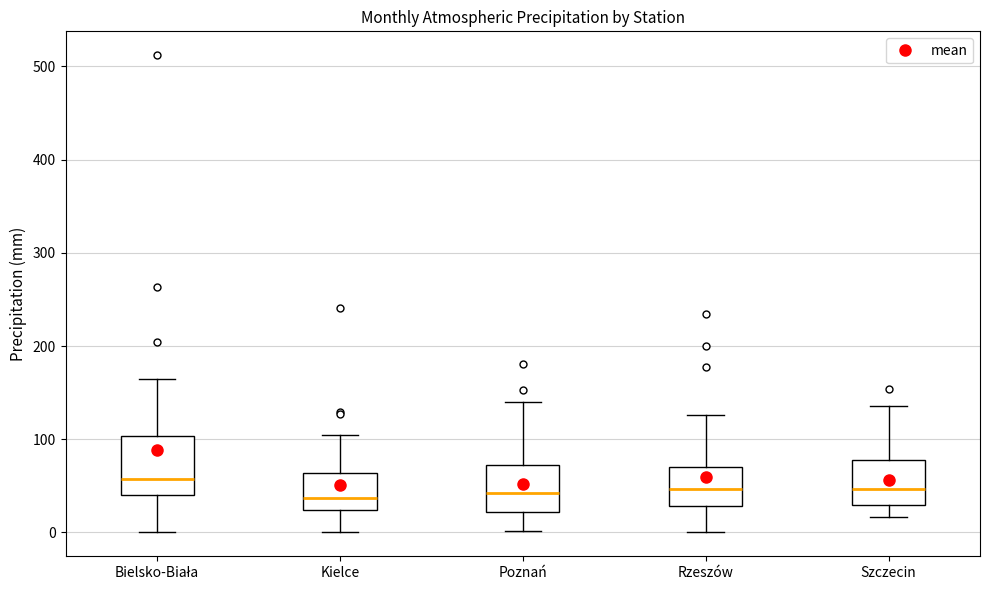

Reading left to right, read every box against the y-axis: the position of its median line, the range the box covers, and the ends of its whiskers. The values are not printed on the chart, so give them approximately, as read against the axis.

Bielsko-Biała: median 60, box 40 to 100, whiskers 0 to 170
Kielce: median 40, box 20 to 60, whiskers 0 to 110
Poznań: median 40, box 20 to 70, whiskers 0 to 140
Rzeszów: median 50, box 30 to 70, whiskers 0 to 130
Szczecin: median 50, box 30 to 80, whiskers 20 to 140